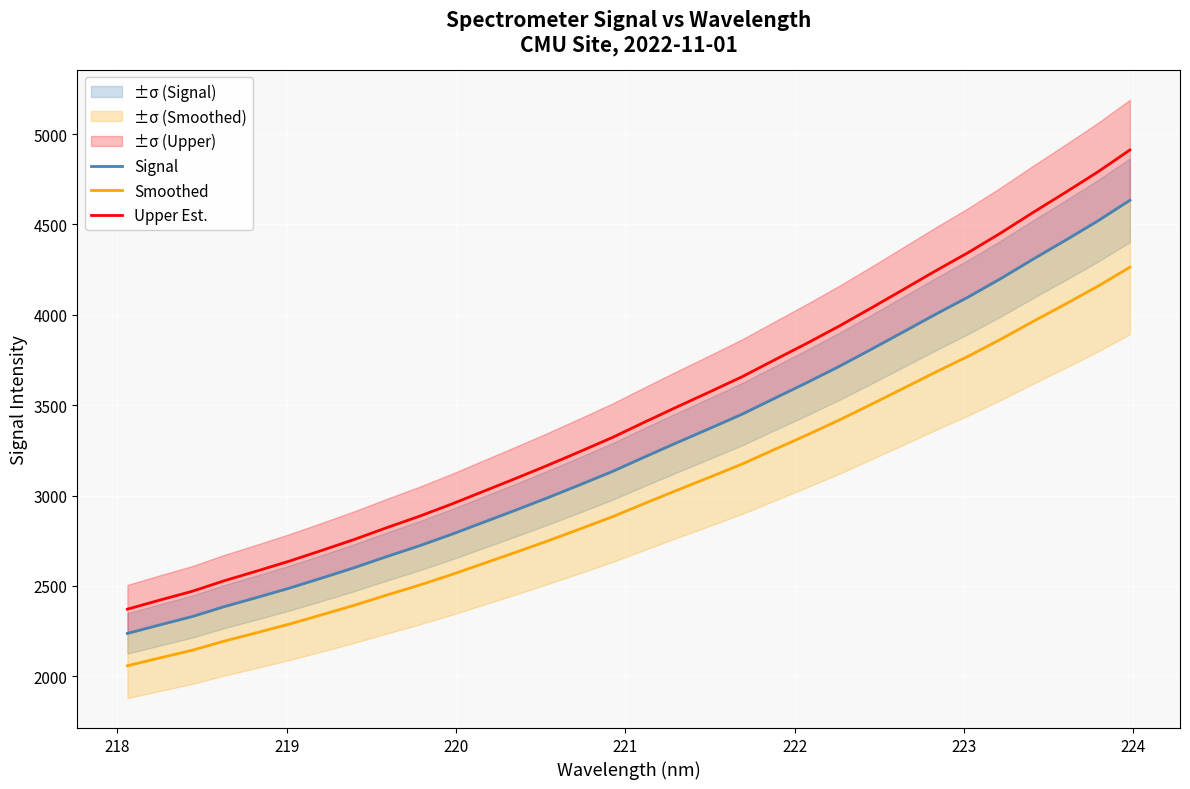

What is the maximum value for Smoothed?

4262.8